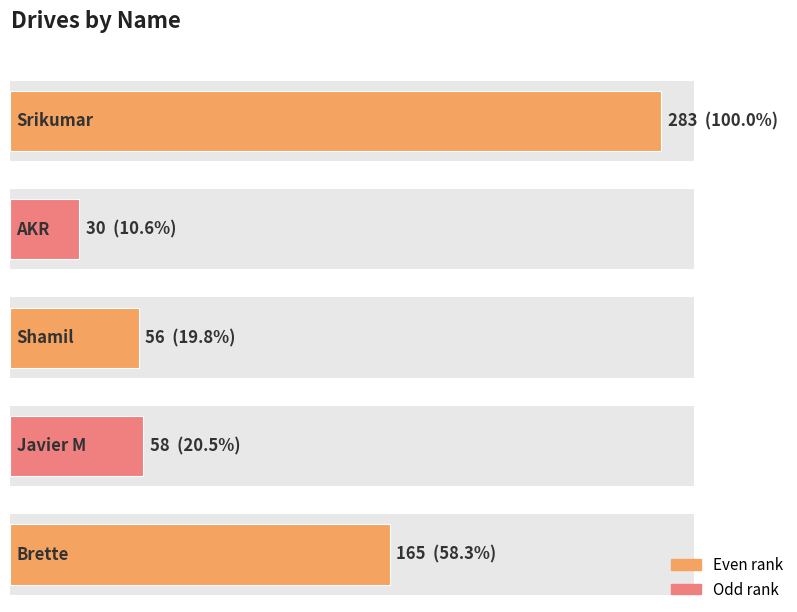

Read the value at Javier M.

58